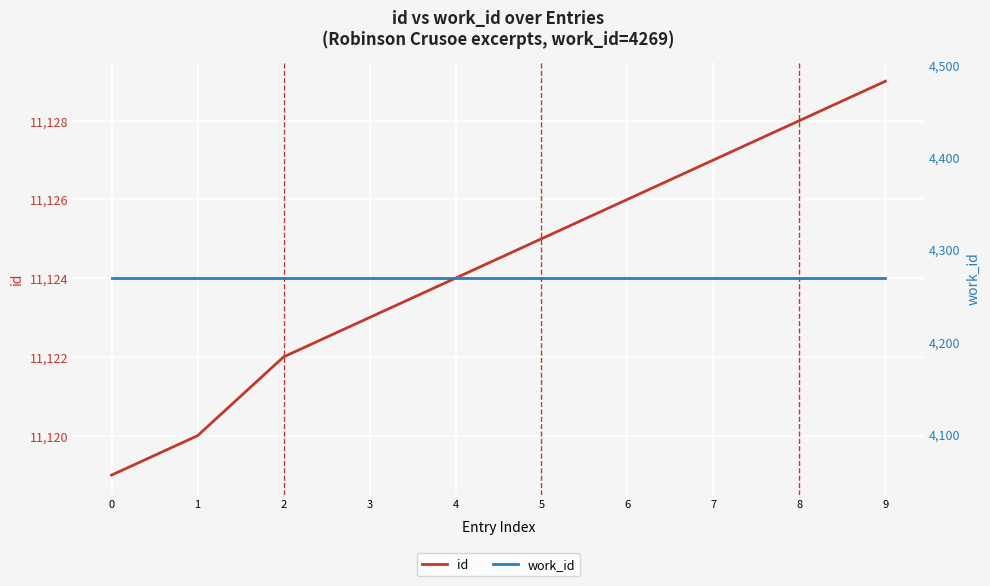

Between 9 and 3, which is larger?

9